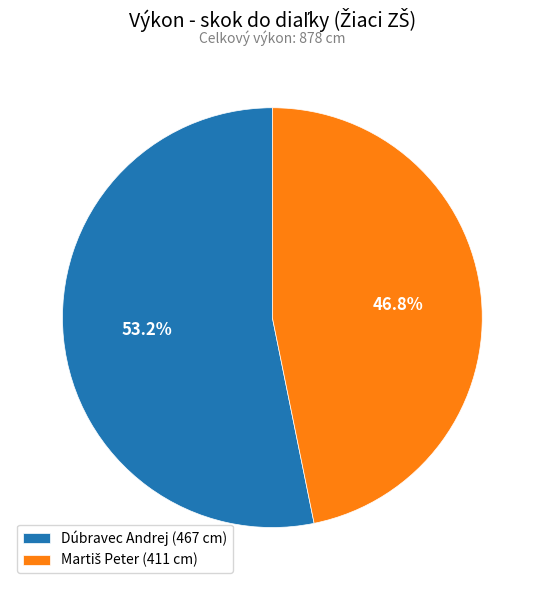

To the nearest percent, what is the difference between the largest and smallest slice percentages?

6%